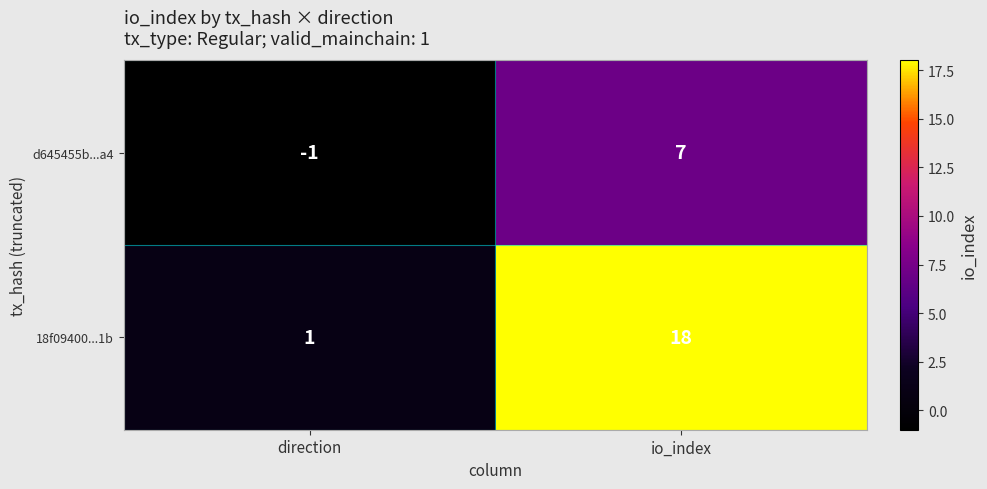

Where is 18f09400...1b nearest to the value 9?

direction